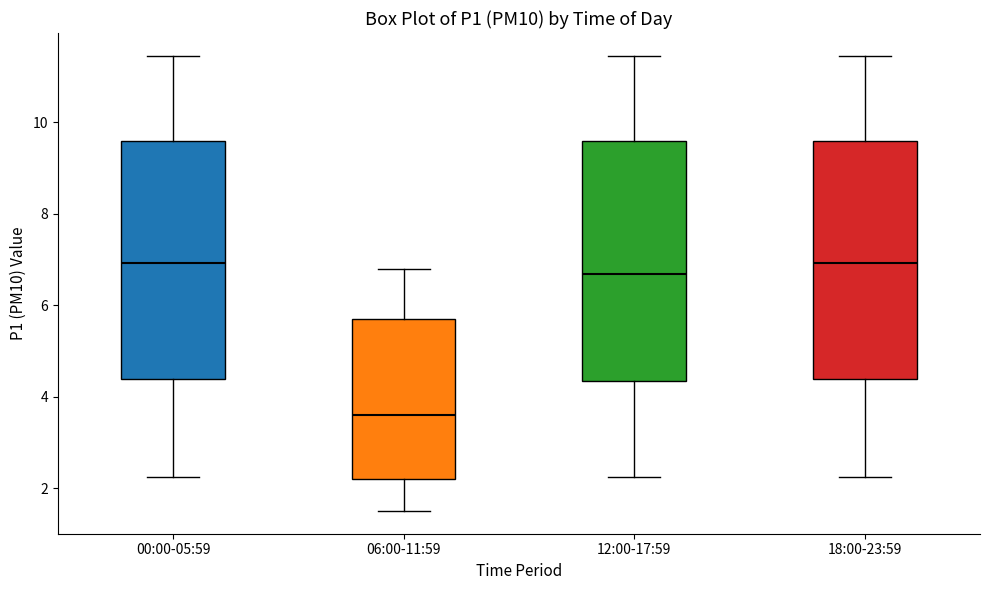

Where is the lower edge of the box for 12:00-17:59 on the y-axis? The values are not printed on the chart, so give them approximately, as read against the axis.

4.4